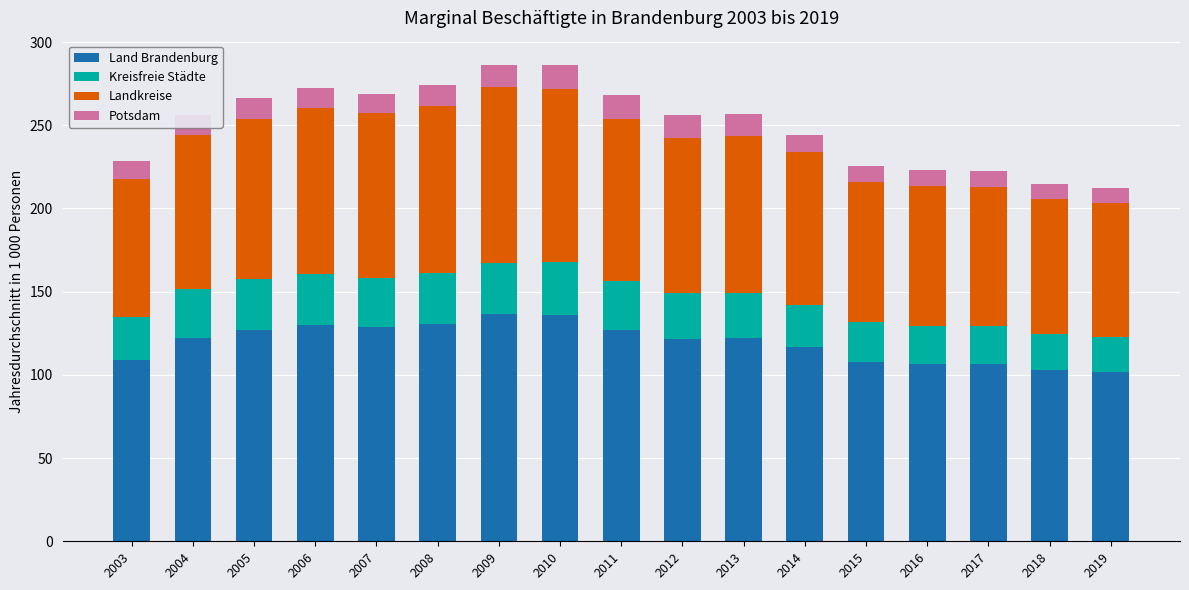

Is it true that Land Brandenburg equals 57.9 at 2010?

False